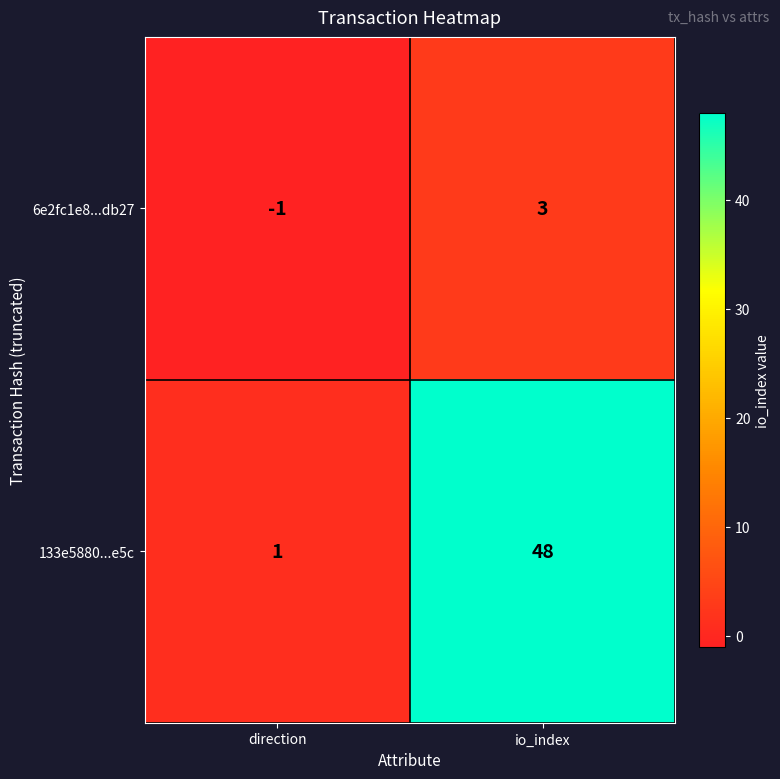

At io_index, list the series in order from smallest to largest.

6e2fc1e8...db27, 133e5880...e5c